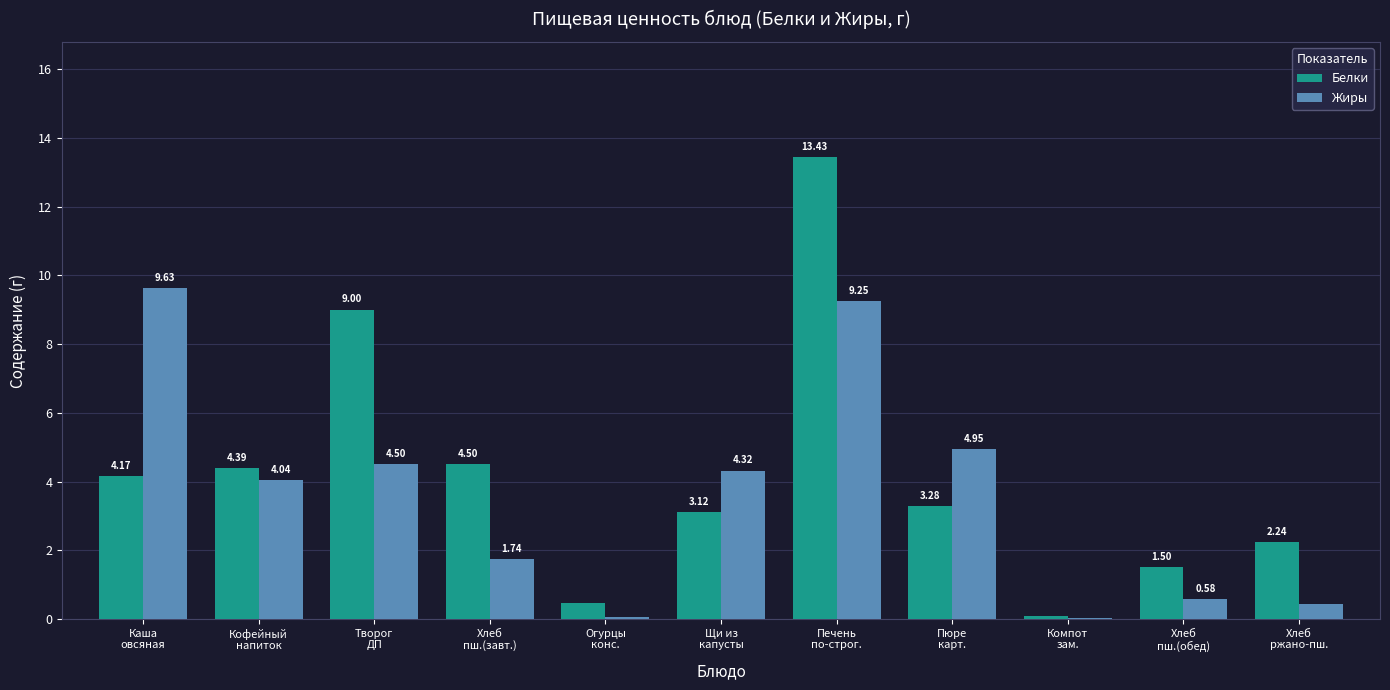

What is the sum of all Белки values?

46.2